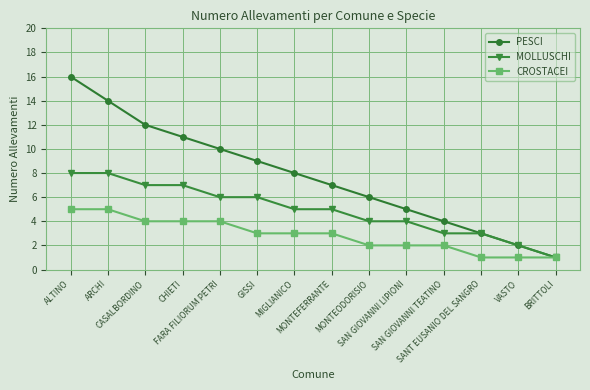

Reading left to right, list all the values displayed in this chart.

PESCI: 16	14	12	11	10	9	8	7	6	5	4	3	2	1
MOLLUSCHI: 8	8	7	7	6	6	5	5	4	4	3	3	2	1
CROSTACEI: 5	5	4	4	4	3	3	3	2	2	2	1	1	1